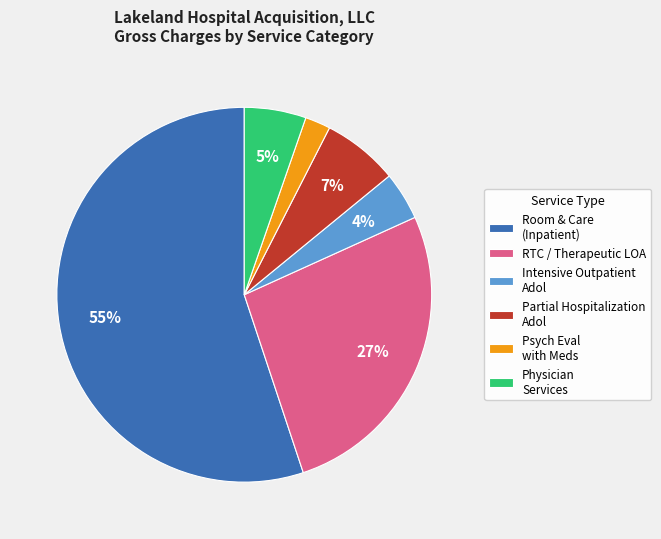

Rank the categories by value from lowest to highest.

Psych Eval with Meds, Intensive Outpatient Adol, Physician Services, Partial Hospitalization Adol, RTC / Therapeutic LOA, Room & Care (Inpatient)